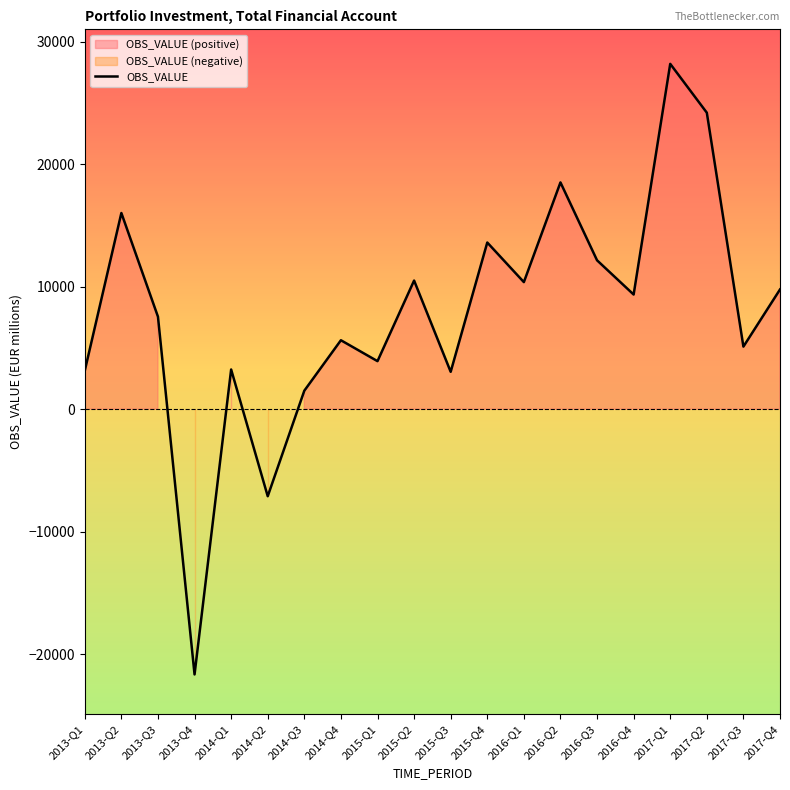

Rank the categories by value from lowest to highest.

2013-Q4, 2014-Q2, 2014-Q3, 2015-Q3, 2013-Q1, 2014-Q1, 2015-Q1, 2017-Q3, 2014-Q4, 2013-Q3, 2016-Q4, 2017-Q4, 2016-Q1, 2015-Q2, 2016-Q3, 2015-Q4, 2013-Q2, 2016-Q2, 2017-Q2, 2017-Q1